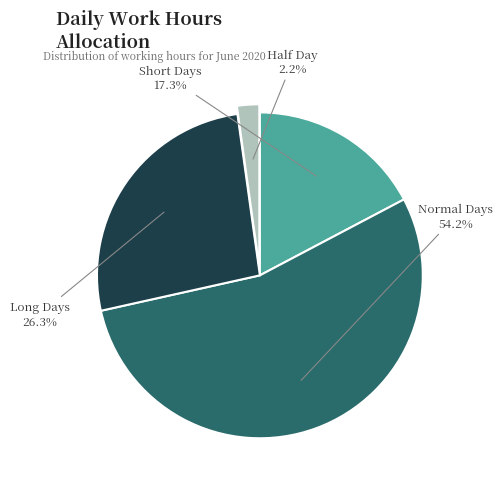

Is there a majority slice in this chart?

Yes